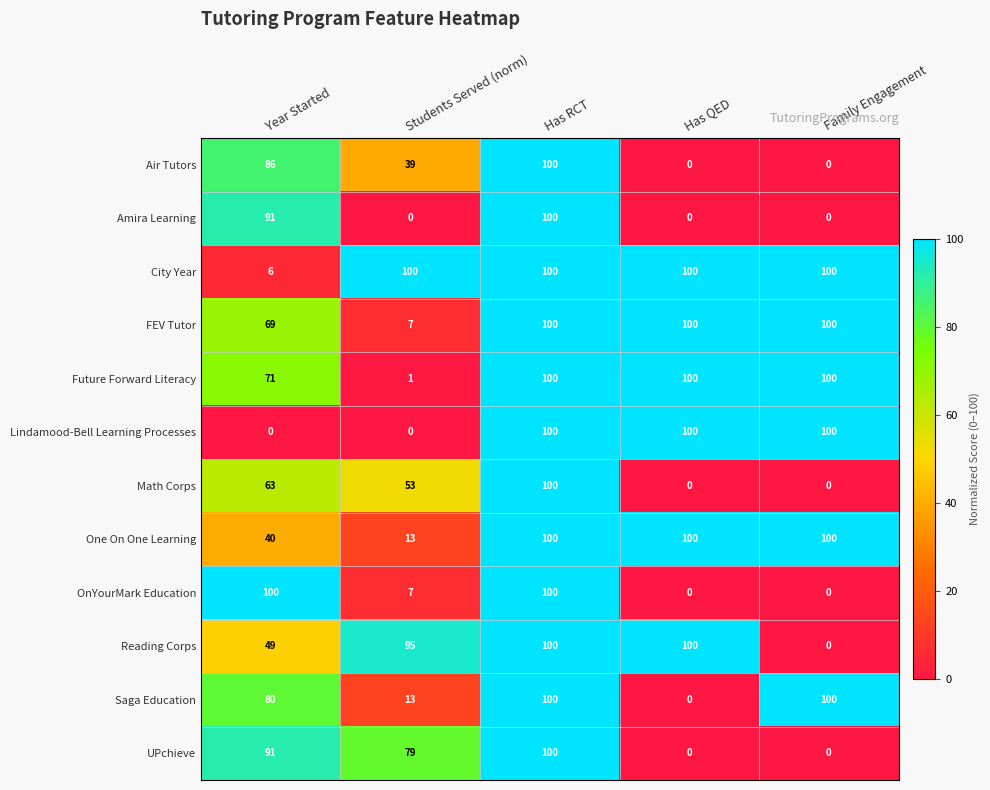

What is the maximum value shown in the chart?

100